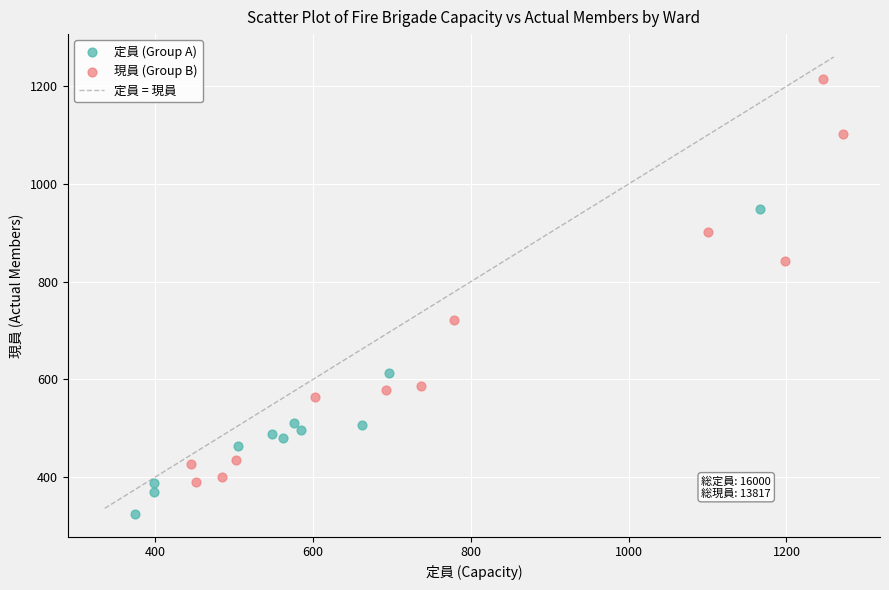

Which series contains the lowest Y value?

定員 (Group A)